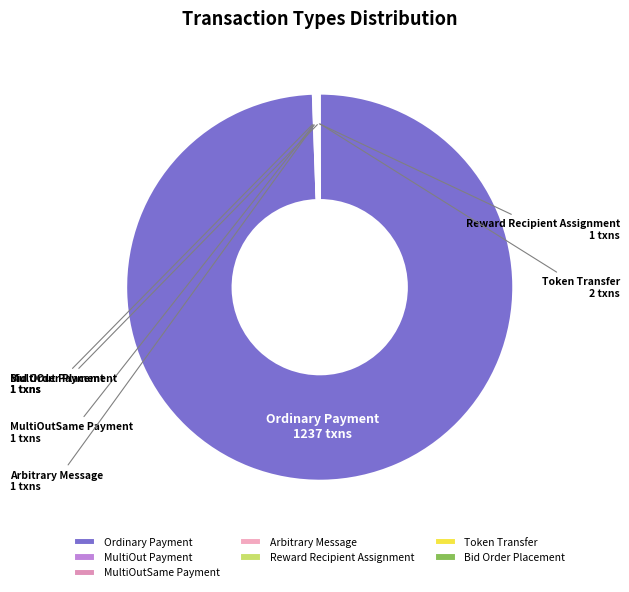

Which category has the biggest portion of the pie?

Ordinary Payment